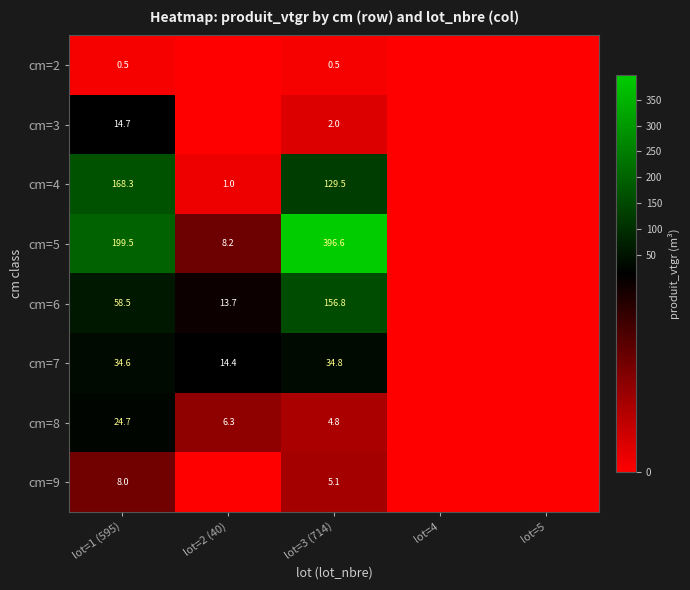

True or false: cm=5 has a value of 141.7 at lot=3 (714).

False